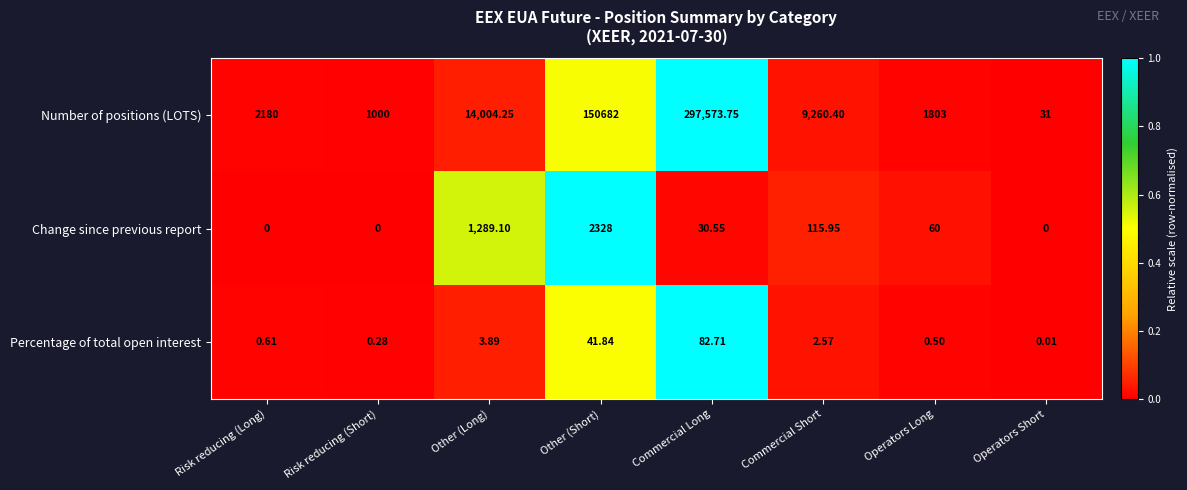

Which series changed the most between Risk reducing (Long) and Other (Short)?

Number of positions (LOTS)